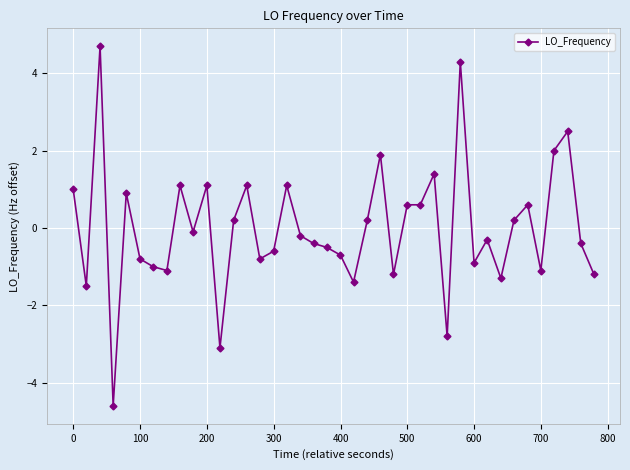

What is the value of the 3rd point from the left?

4.7